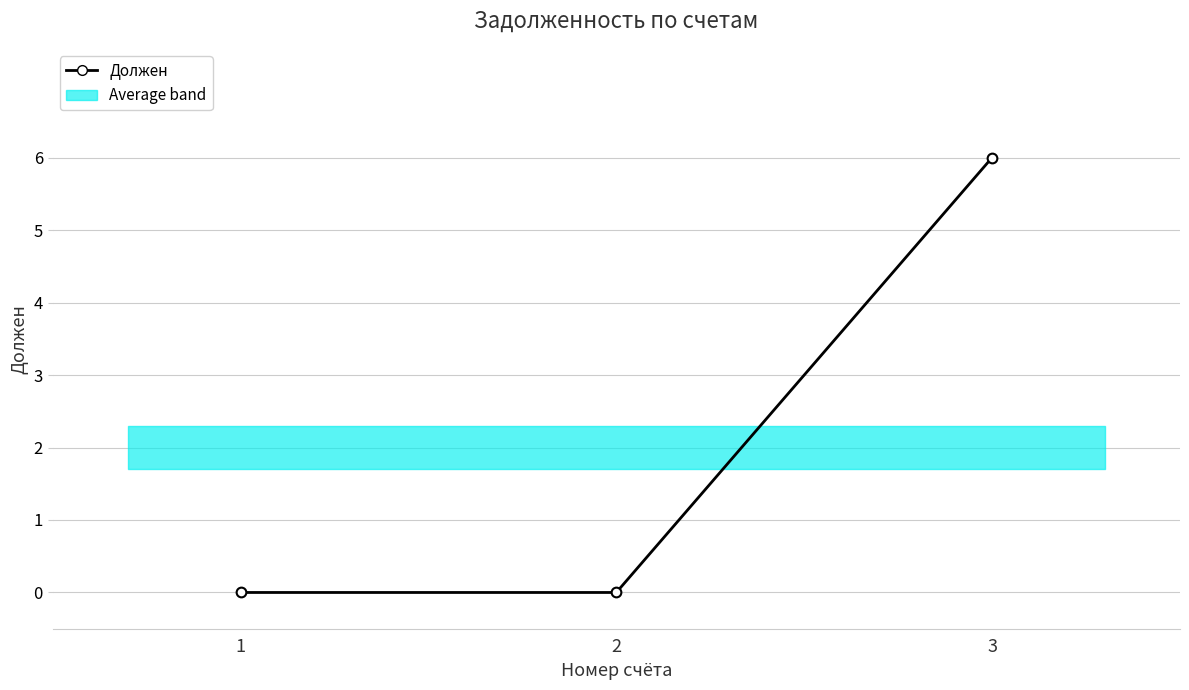

Rank the categories by value from highest to lowest.

3, 1, 2